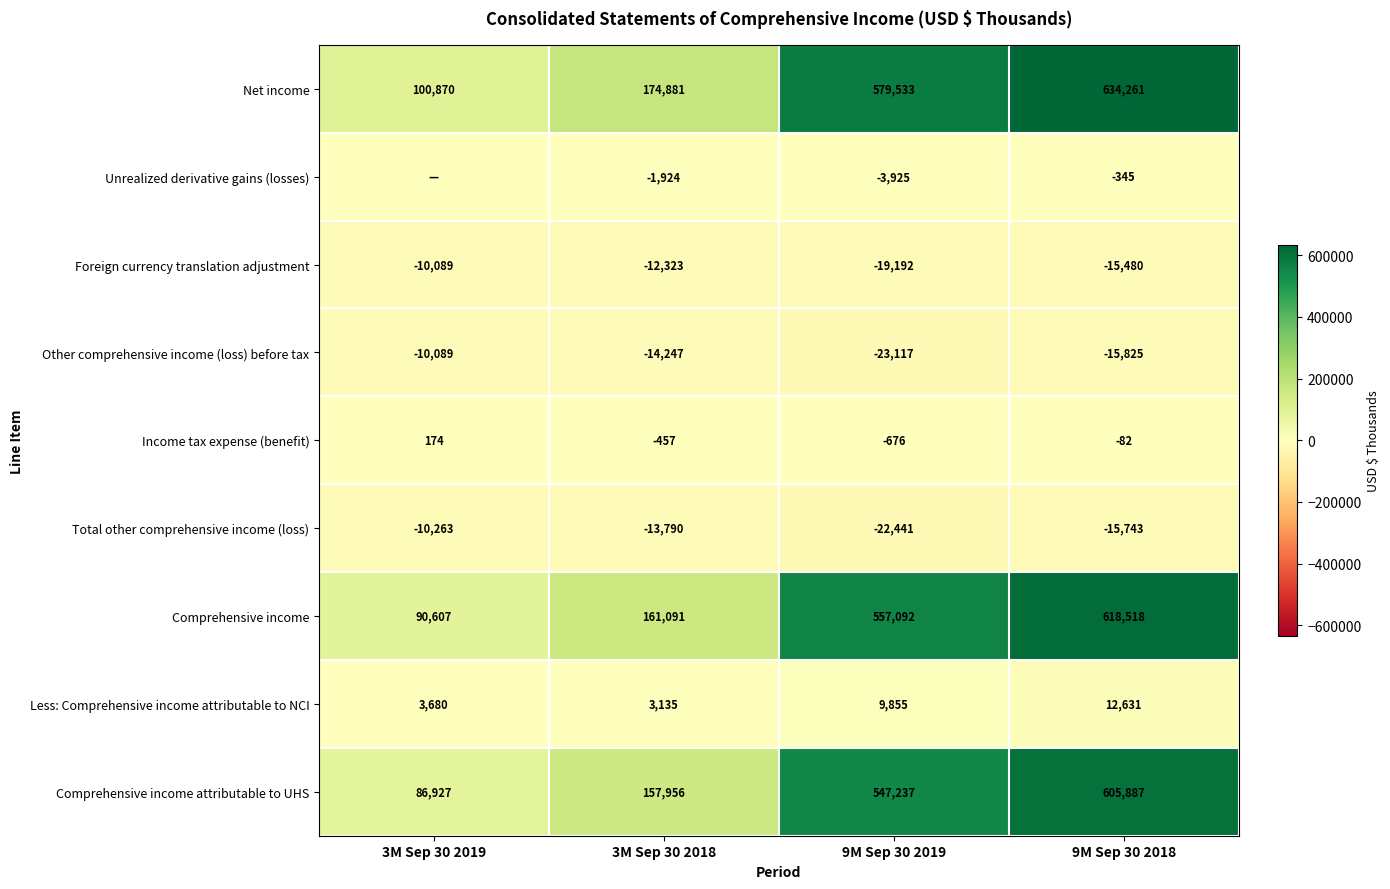

What is the maximum value shown in the chart?

634261